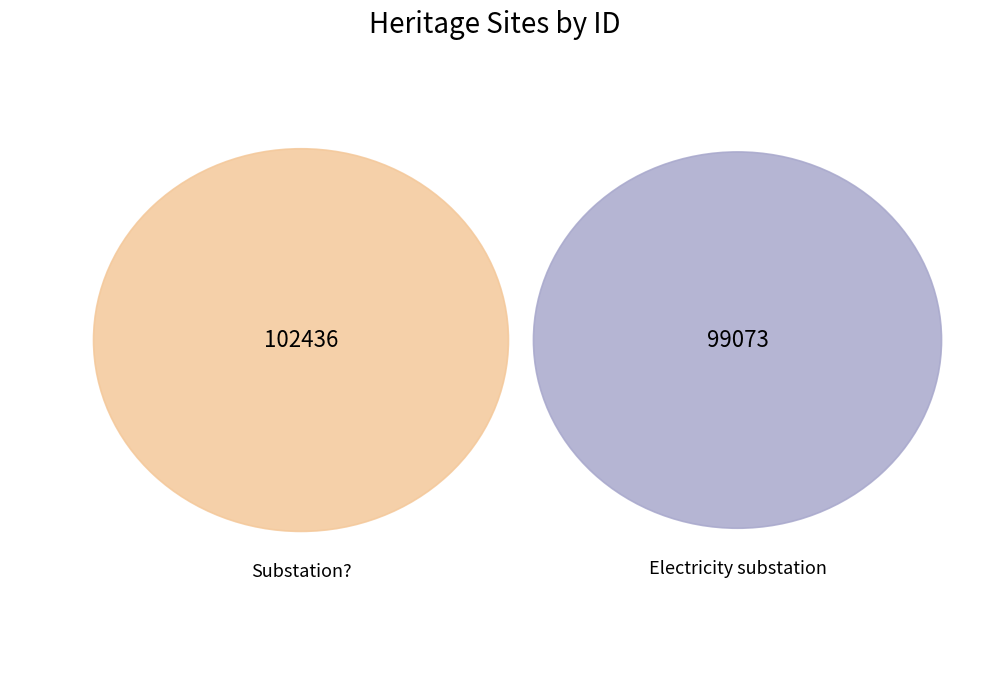

How many slices are in this pie chart?

2